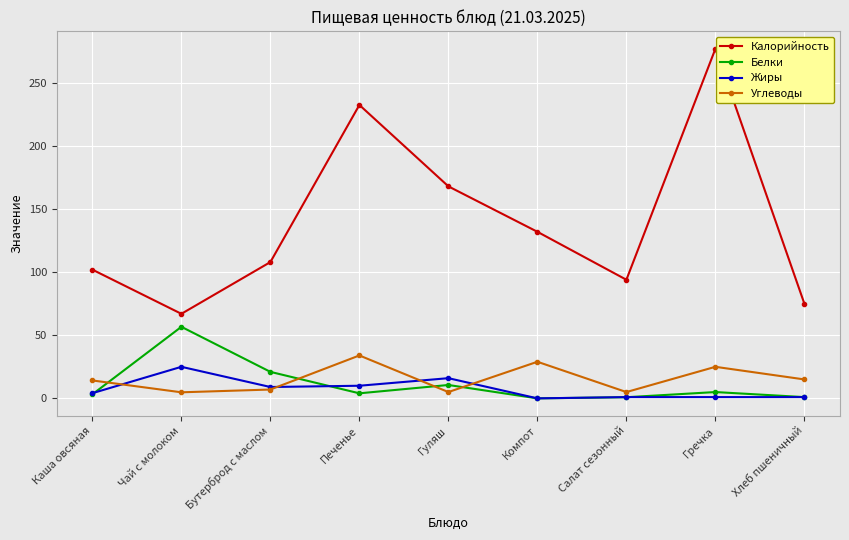

How many values in the Калорийность series are below 108?

4